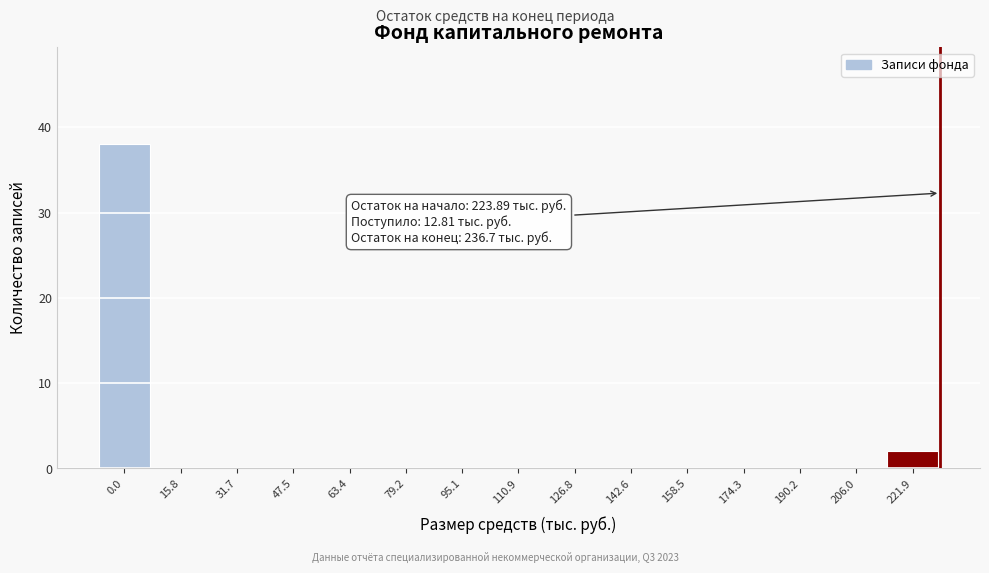

Reading left to right, transcribe all the data shown in this chart.

0.0=38	15.8=0	31.7=0	47.5=0	63.4=0	79.2=0	95.1=0	110.9=0	126.8=0	142.6=0	158.5=0	174.3=0	190.2=0	206.0=0	221.9=2